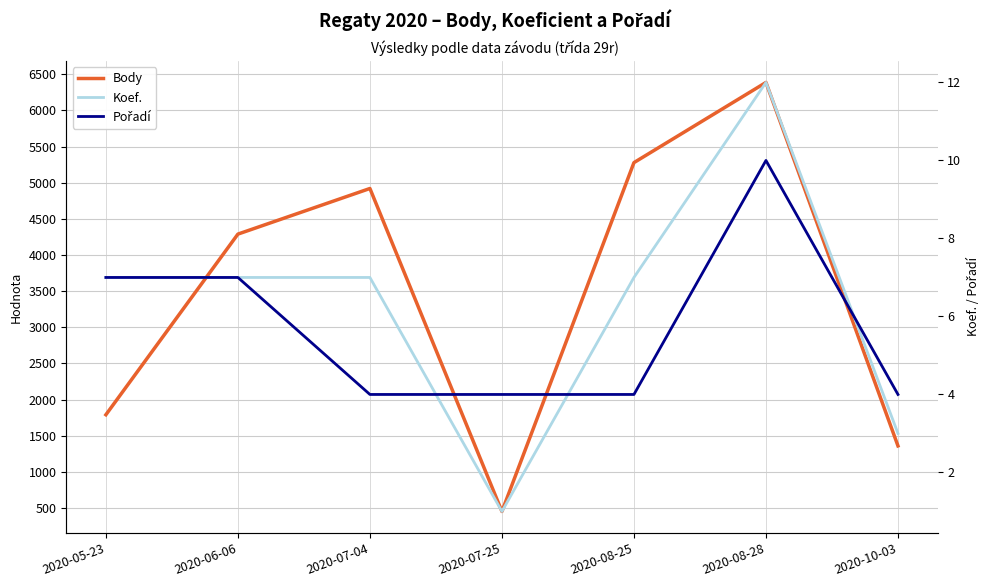

Reading left to right, extract all data points from this chart.

Body: 2020-05-23=1791	2020-06-06=4290	2020-07-04=4921	2020-07-25=453	2020-08-25=5279	2020-08-28=6388	2020-10-03=1360
Koef.: 2020-05-23=7	2020-06-06=7	2020-07-04=7	2020-07-25=1	2020-08-25=7	2020-08-28=12	2020-10-03=3
Pořadí: 2020-05-23=7	2020-06-06=7	2020-07-04=4	2020-07-25=4	2020-08-25=4	2020-08-28=10	2020-10-03=4